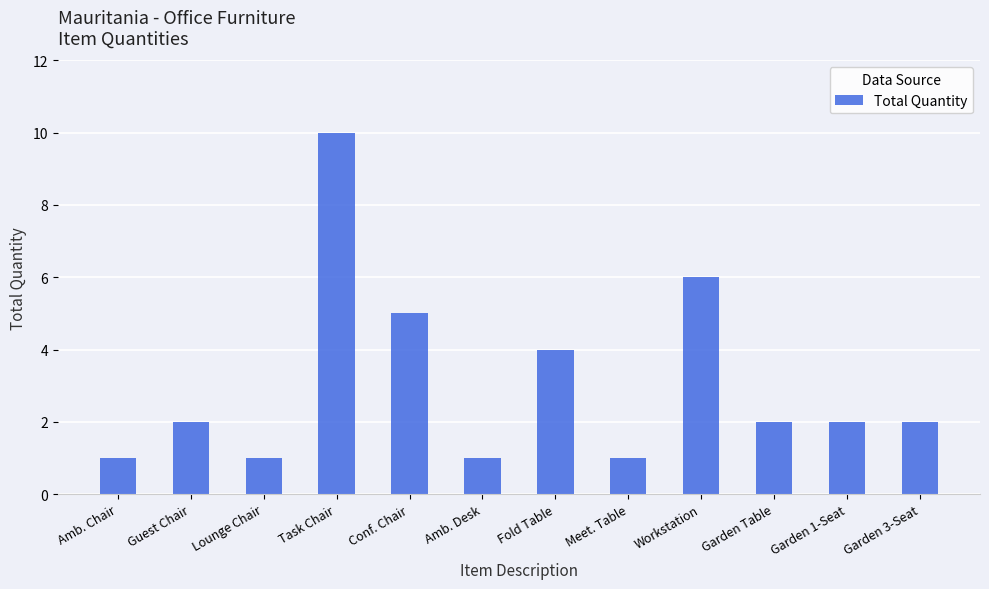

Which has a higher value, Meet. Table or Workstation?

Workstation